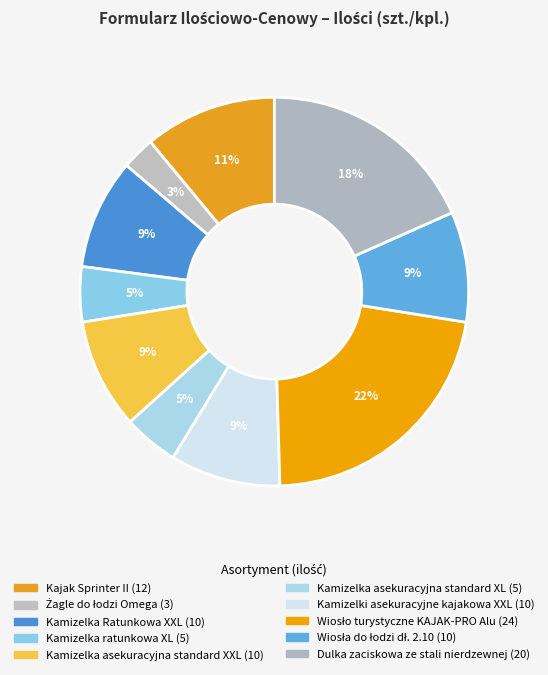

What is the ratio of the value at Kajak Sprinter II to the value at Kamizelka ratunkowa XL?

2.4